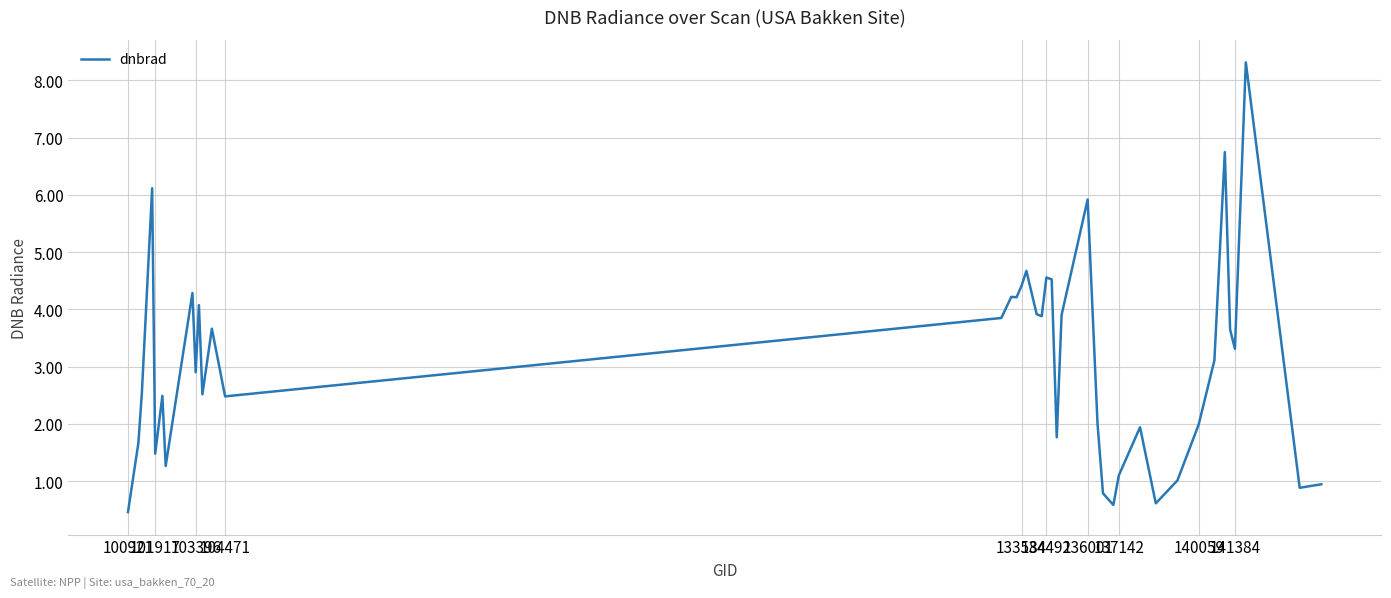

What is the difference between the maximum and minimum values?

7.9